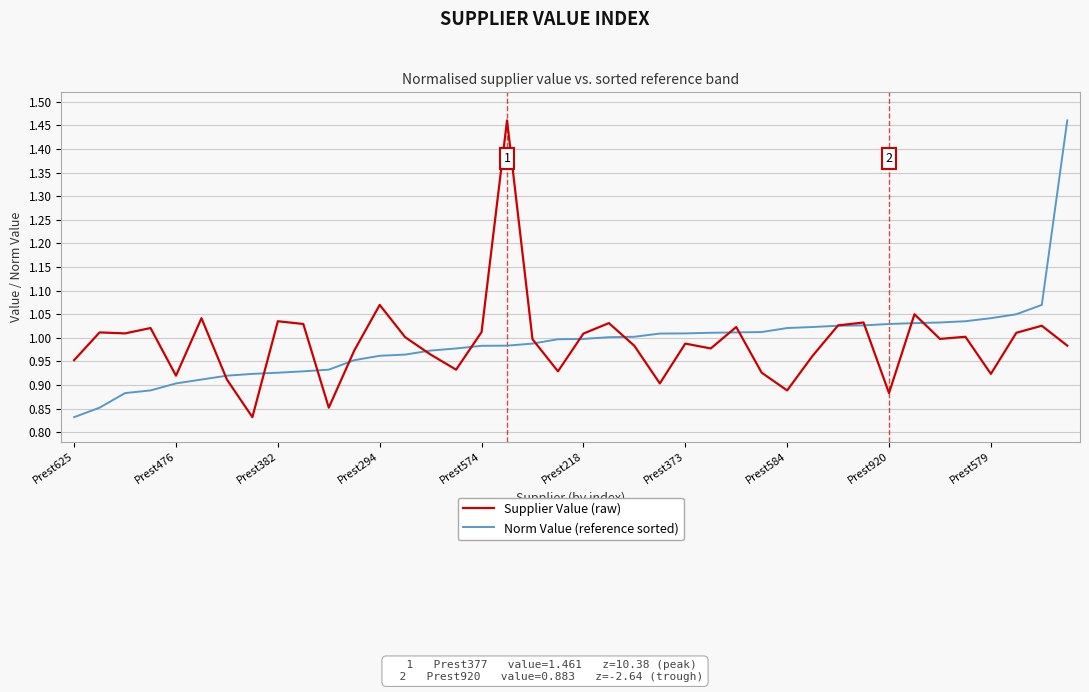

How many lines are shown in the chart?

2